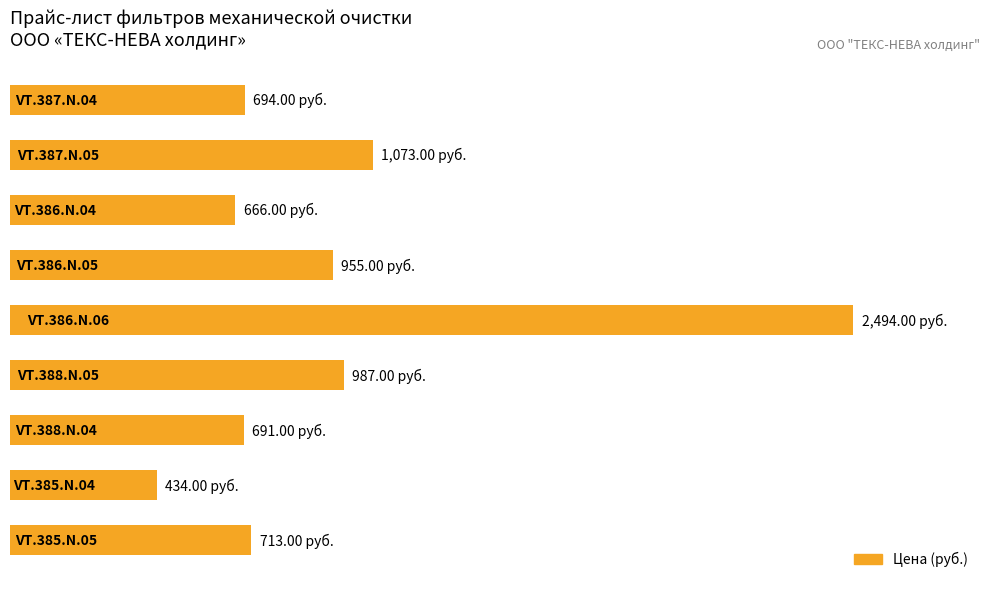

What is the average value?

967